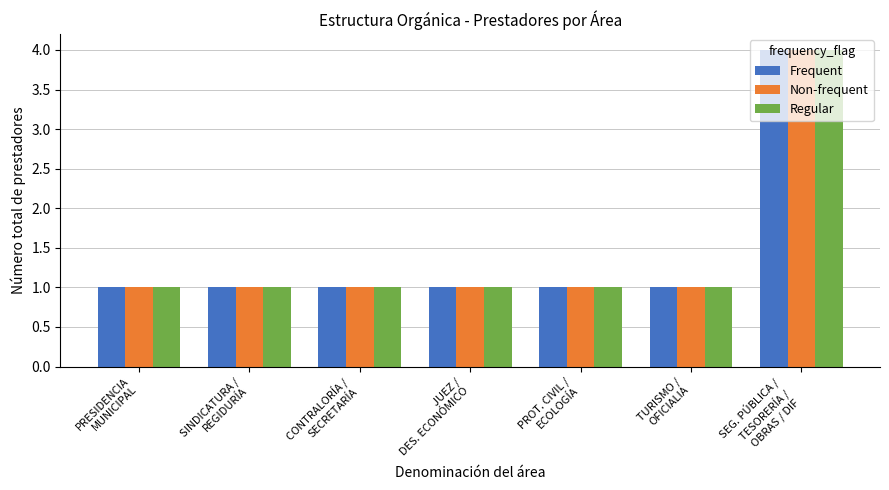

What is the greatest value displayed?

4